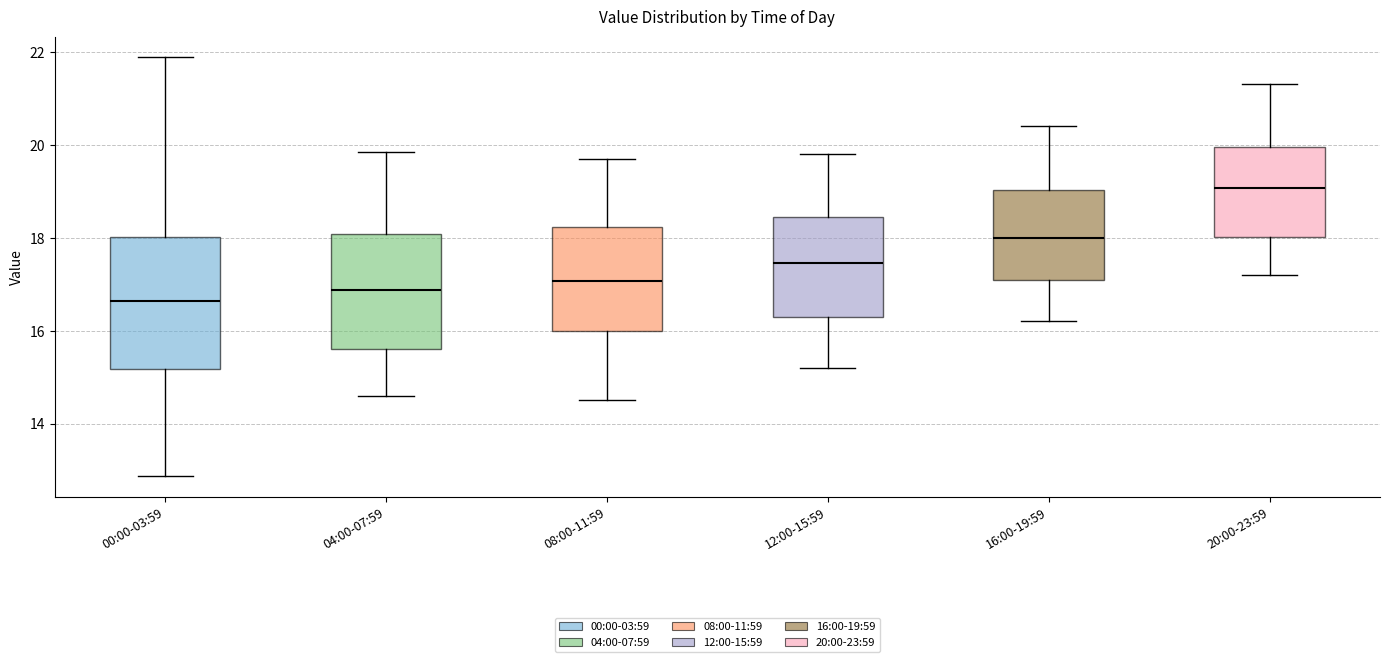

Reading left to right, read every box against the y-axis: the position of its median line, the range the box covers, and the ends of its whiskers. The values are not printed on the chart, so give them approximately, as read against the axis.

00:00-03:59: median 16.6, box 15.2 to 18.0, whiskers 12.8 to 21.8
04:00-07:59: median 16.8, box 15.6 to 18.0, whiskers 14.6 to 19.8
08:00-11:59: median 17.0, box 16.0 to 18.2, whiskers 14.6 to 19.8
12:00-15:59: median 17.4, box 16.2 to 18.4, whiskers 15.2 to 19.8
16:00-19:59: median 18.0, box 17.0 to 19.0, whiskers 16.2 to 20.4
20:00-23:59: median 19.0, box 18.0 to 20.0, whiskers 17.2 to 21.4